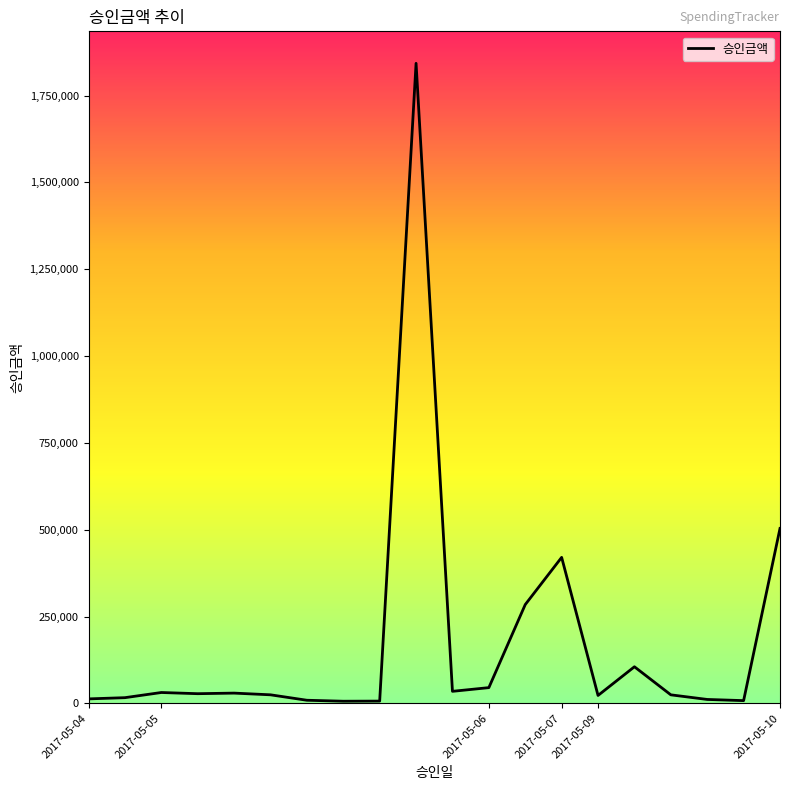

What is the difference between the maximum and minimum values?

1836540